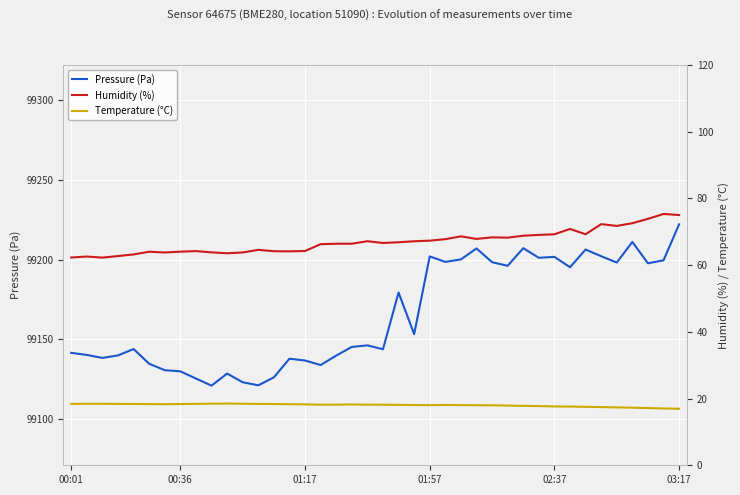

List the series in order of their peak value, lowest first.

Temperature (°C), Humidity (%), Pressure (Pa)